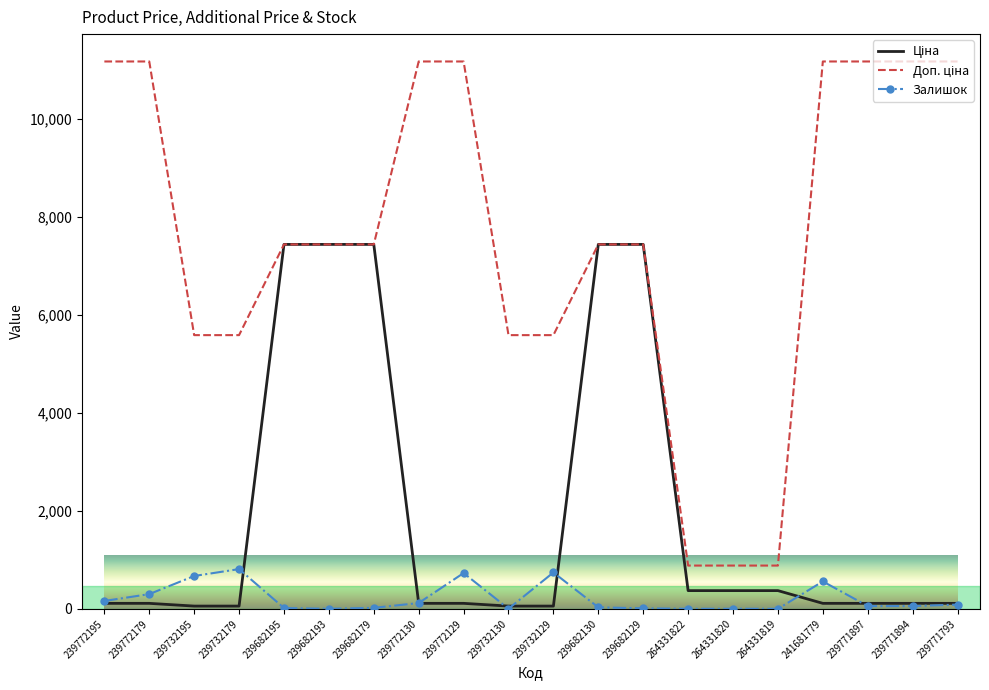

The value of Залишок at 264331822 is 0.0. True or false?

True